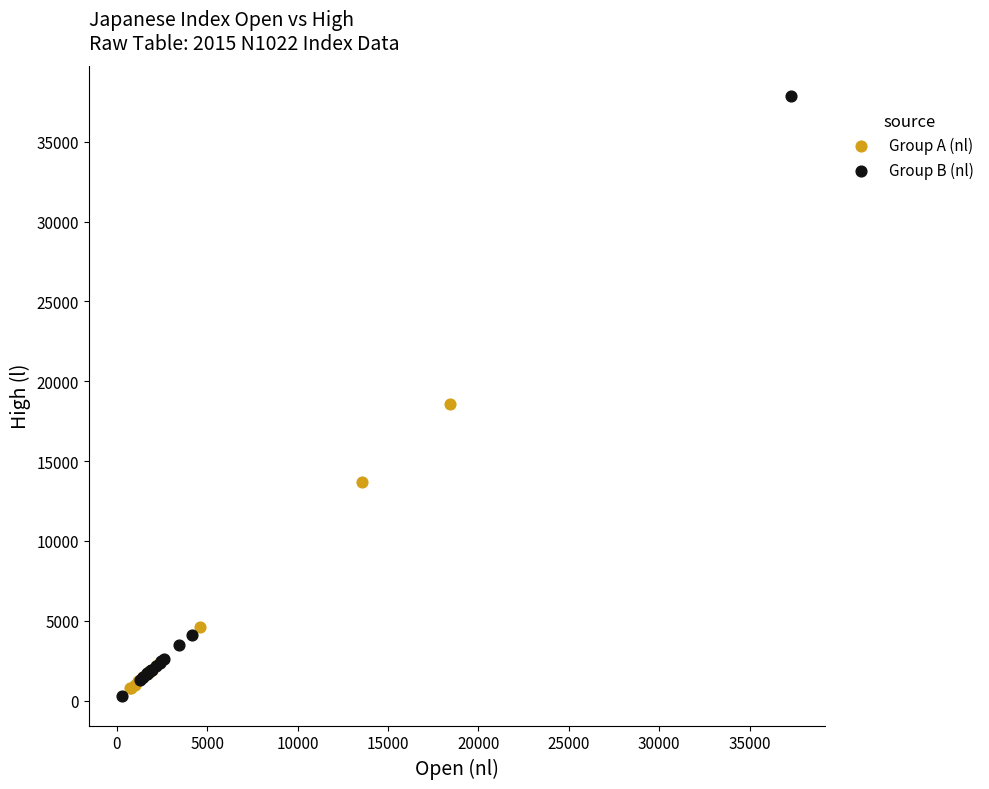

Which series contains the highest Y value?

Group B (nl)